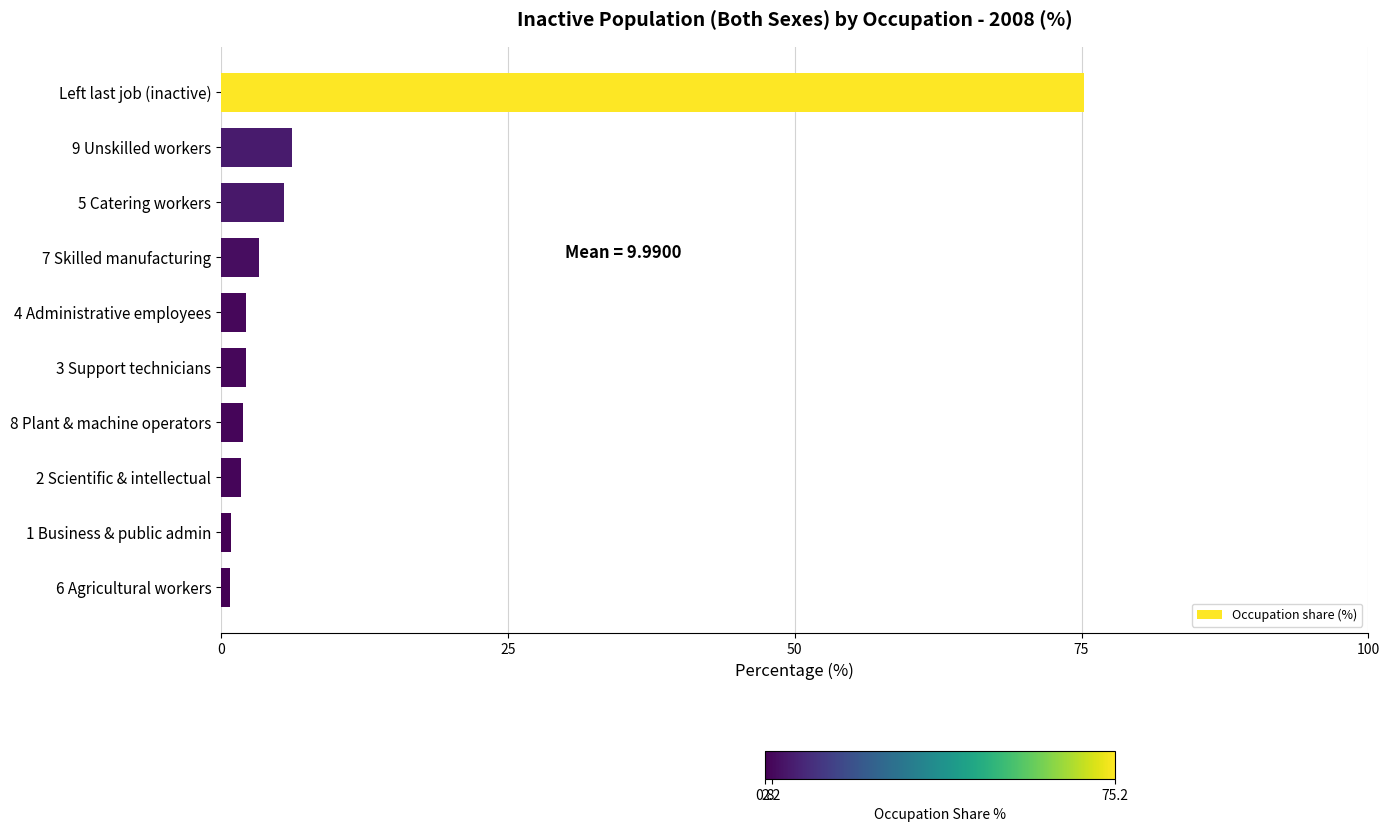

What is the approximate value at Left last job (inactive)?

75.2